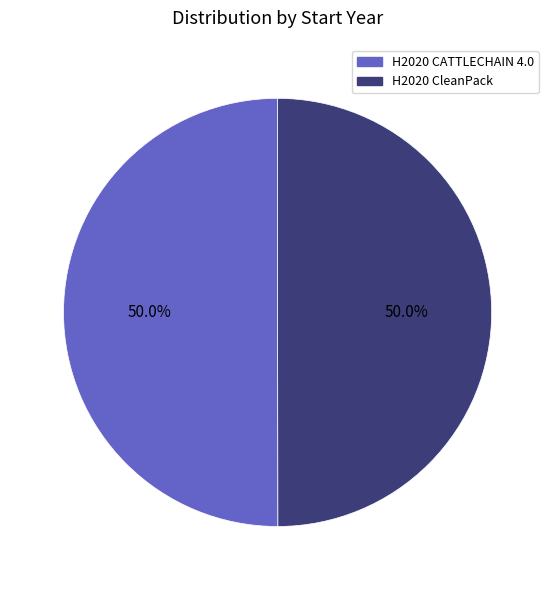

Approximately how many times larger is the value at H2020 CATTLECHAIN 4.0 compared to H2020 CleanPack?

1.0